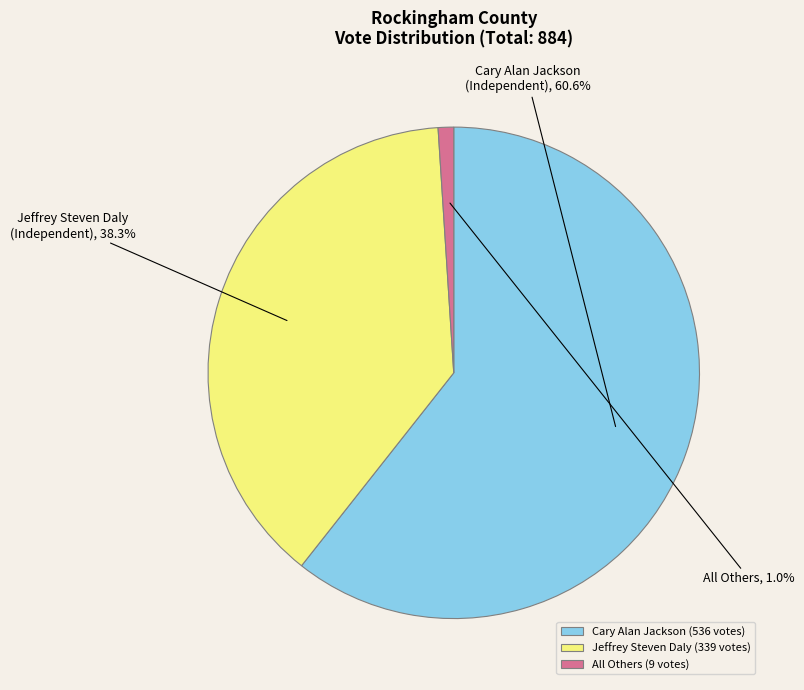

Between Jeffrey Steven Daly and All Others, which is larger?

Jeffrey Steven Daly